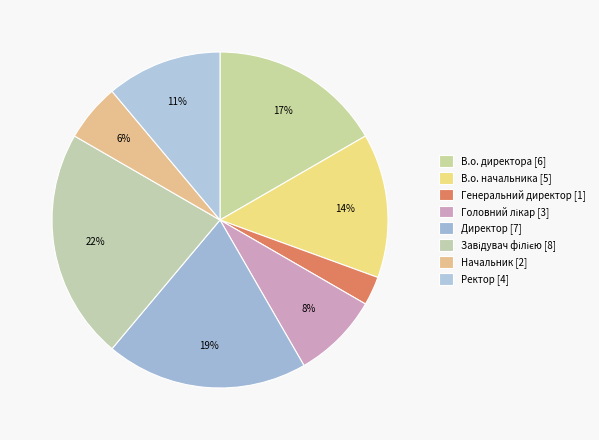

How many slices are in this pie chart?

8